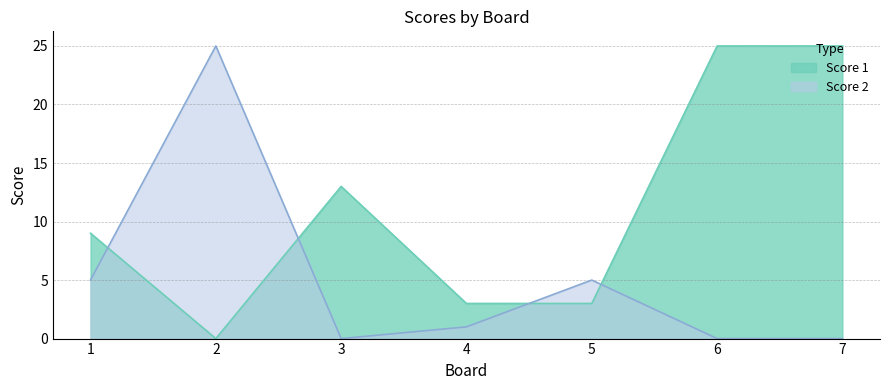

True or false: Score 1 has more than 0 interior local peaks.

True